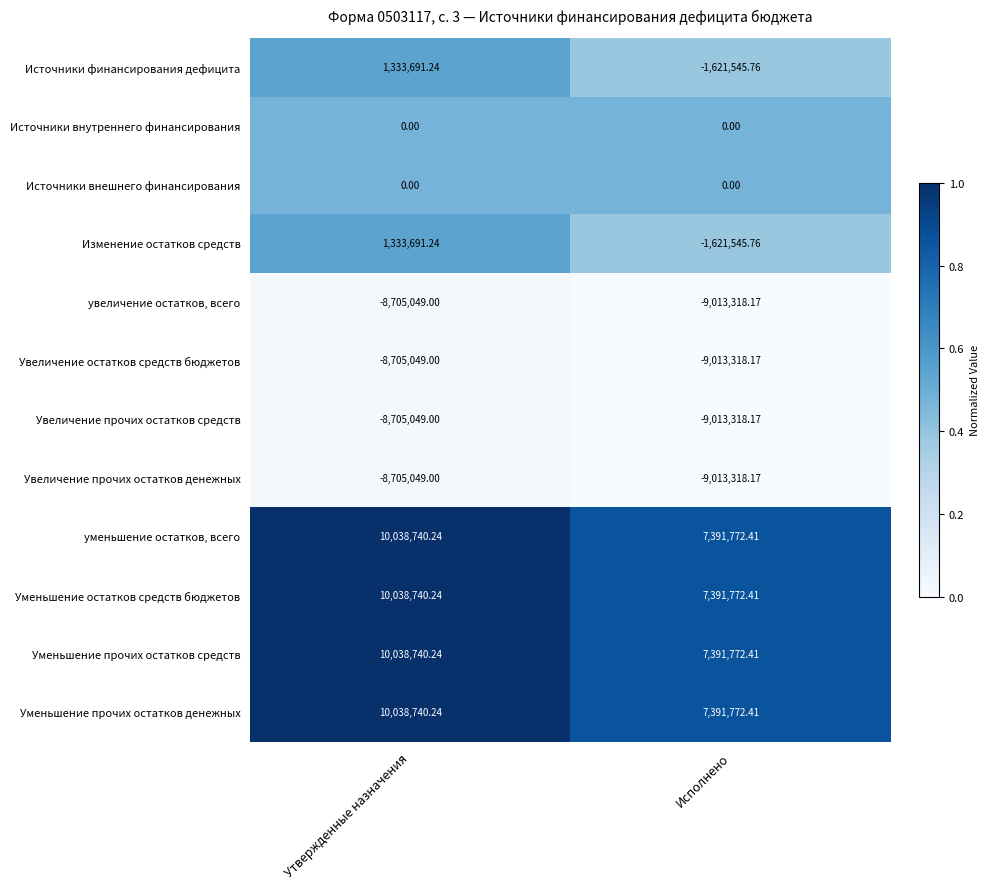

List the labels in order of Изменение остатков средств value, smallest first.

Исполнено, Утвержденные назначения